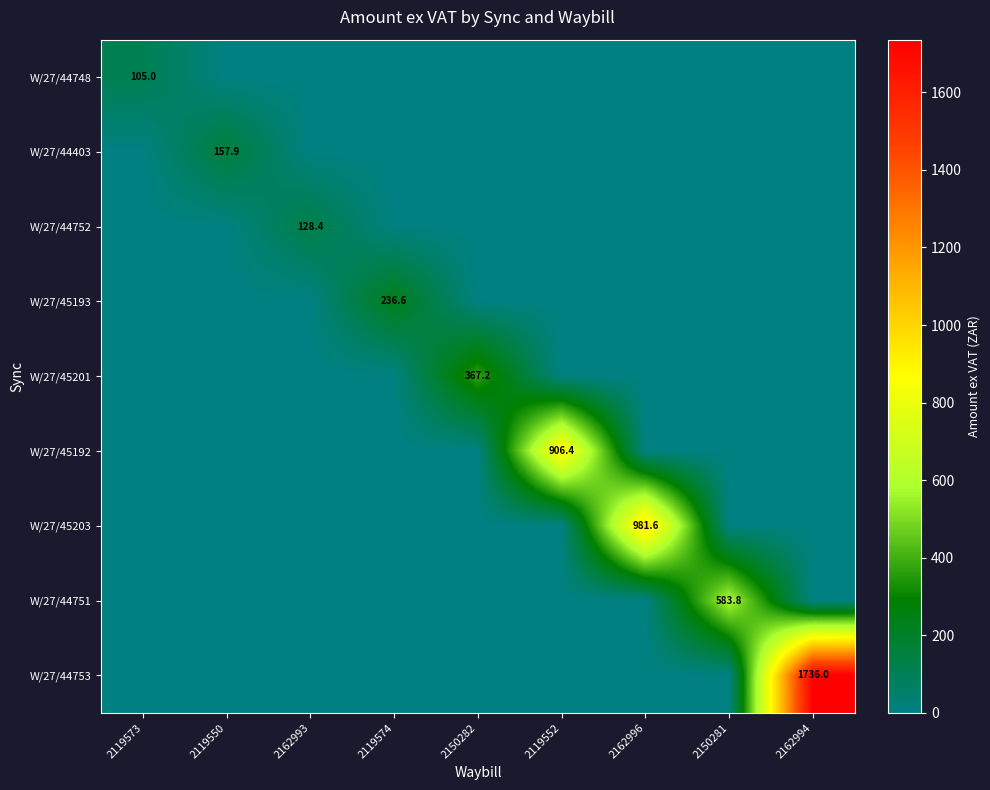

The value of W/27/45192 at 2119552 is 906.4. True or false?

True